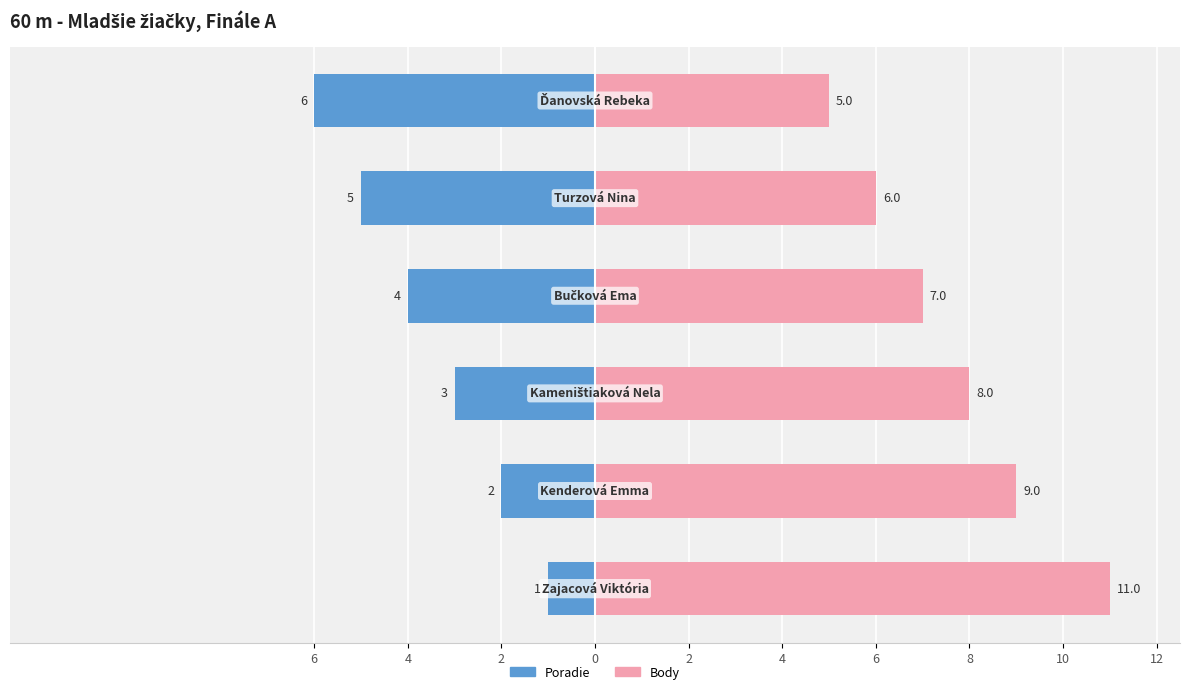

Is the value of Poradie at 4 greater than the value of Body at 6?

No